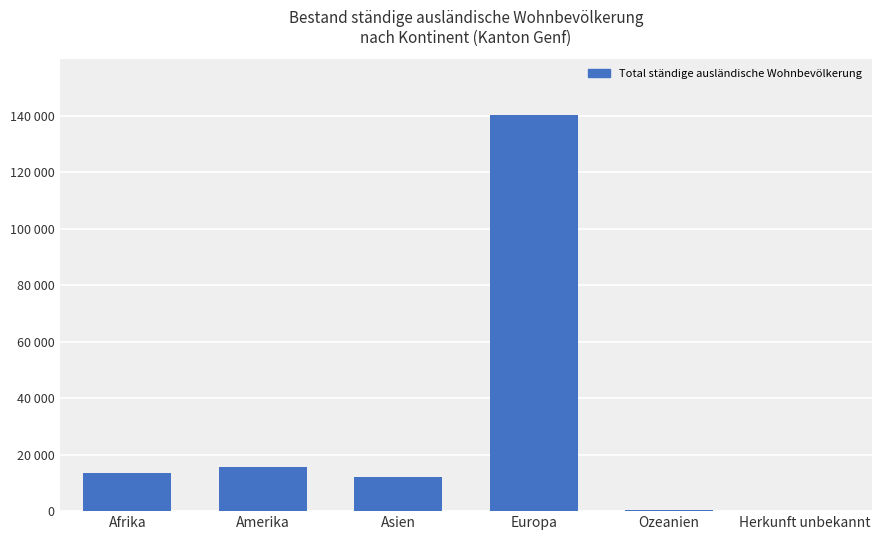

Reading left to right, what are all the values shown in this chart?

13587	15792	12179	140108	389	177